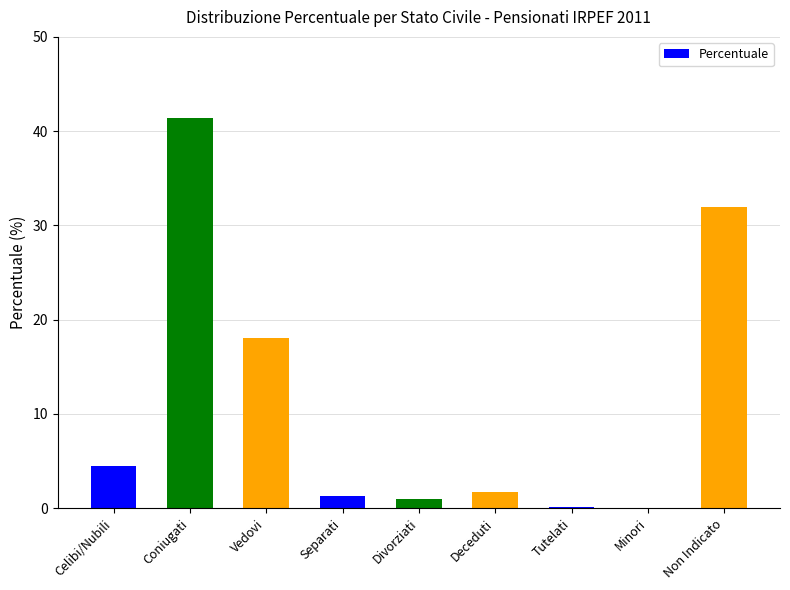

What is the sum of all values?

100.0